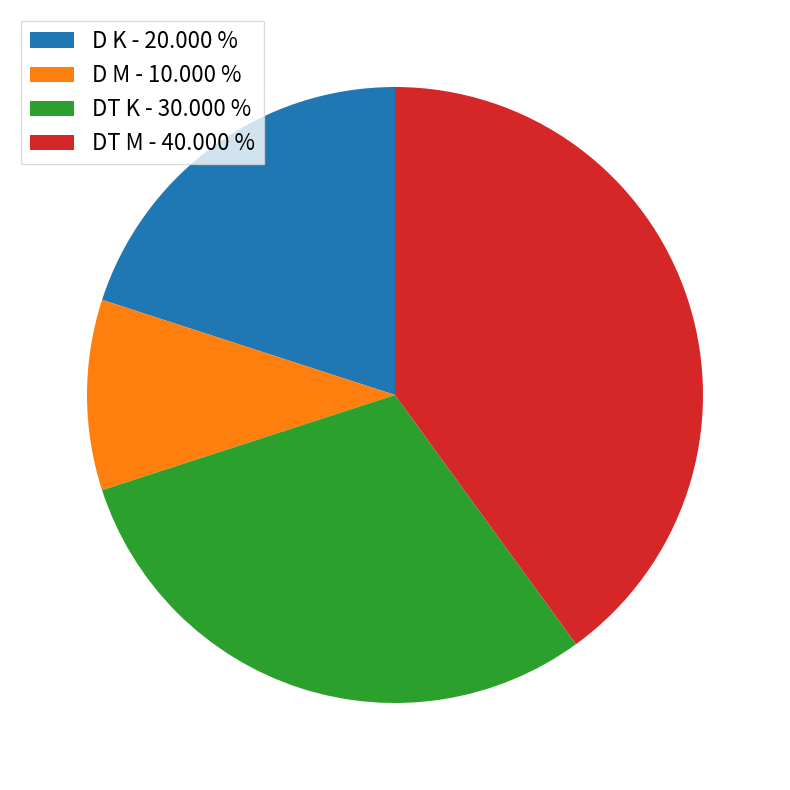

What is the smallest slice in the pie chart?

D M